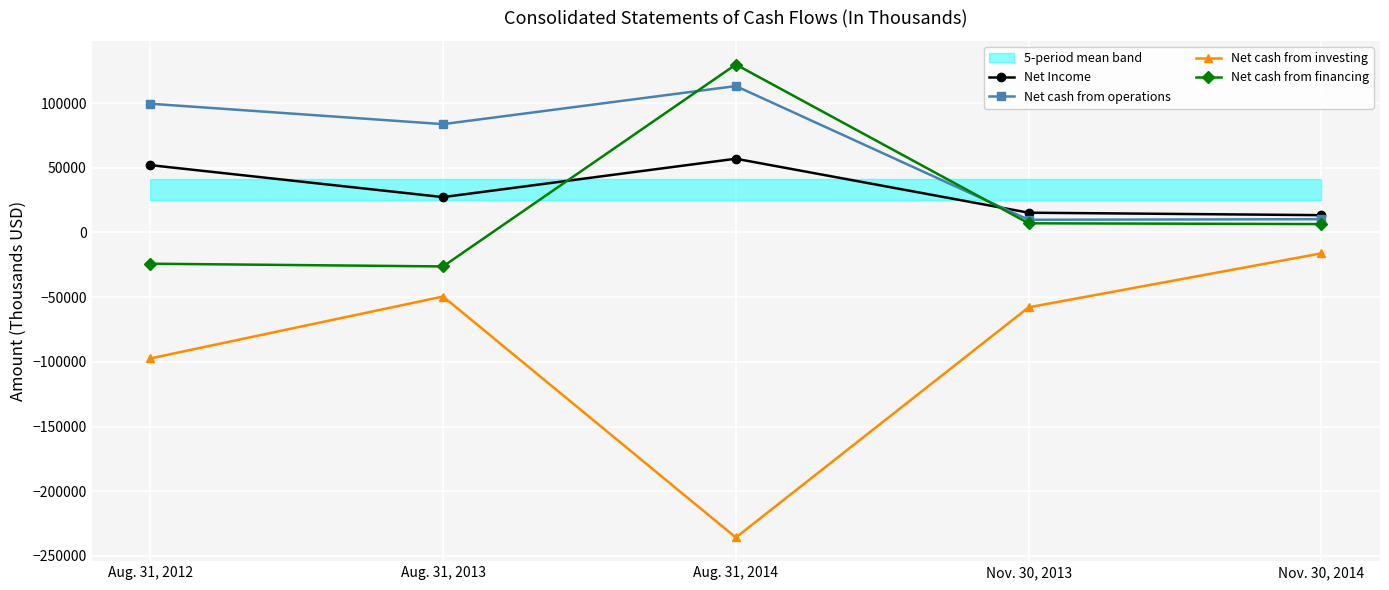

Which series has the largest total across all categories?

Net cash from operations